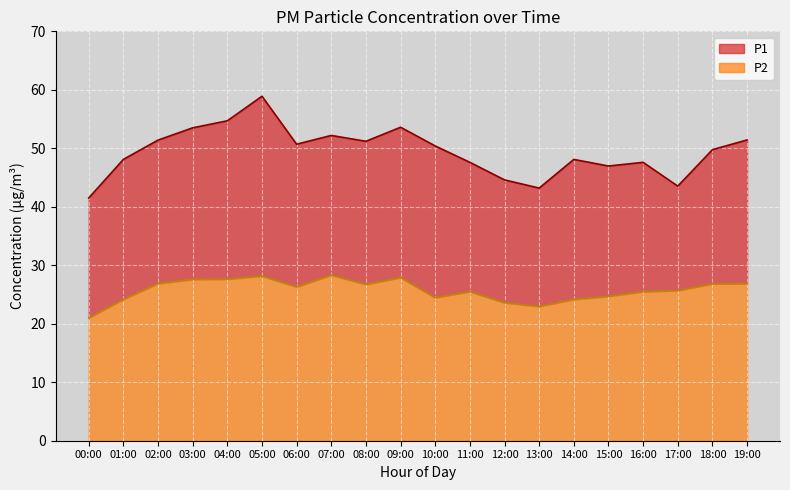

What is the maximum value shown in the chart?

58.9